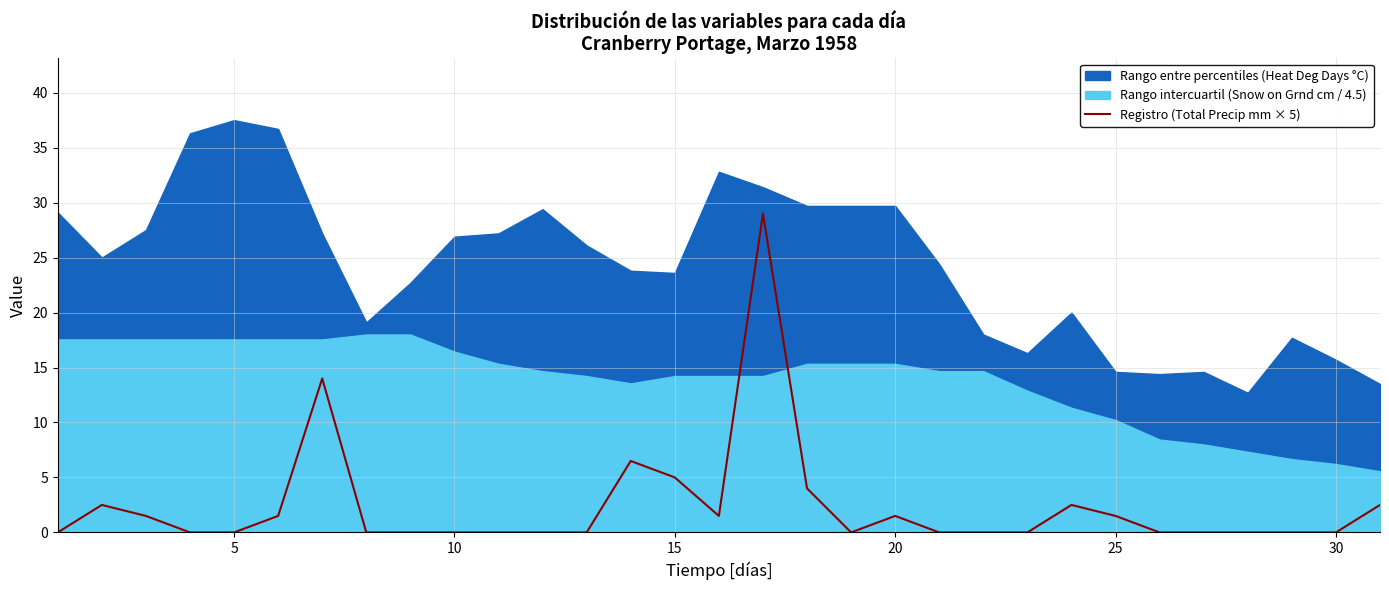

Reading right to left, transcribe all the data shown in this chart.

2.5	0.0	0.0	0.0	0.0	0.0	1.5	2.5	0.0	0.0	0.0	1.5	0.0	4.0	29.0	1.5	5.0	6.5	0.0	0.0	0.0	0.0	0.0	0.0	14.0	1.5	0.0	0.0	1.5	2.5	0.0